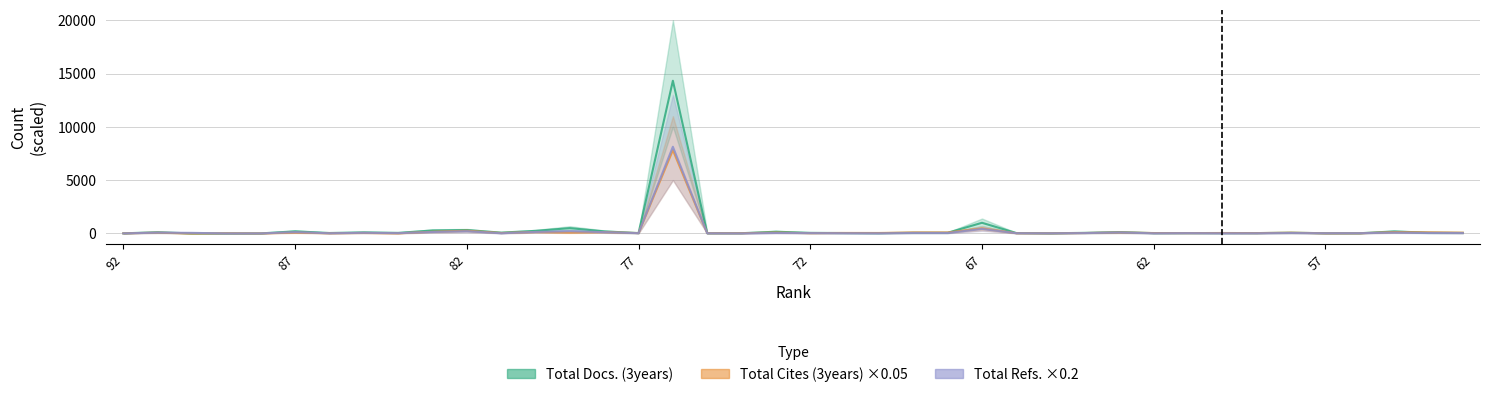

Between which two adjacent categories do Total Cites (3years) and Total Refs. first intersect?

92 and 91